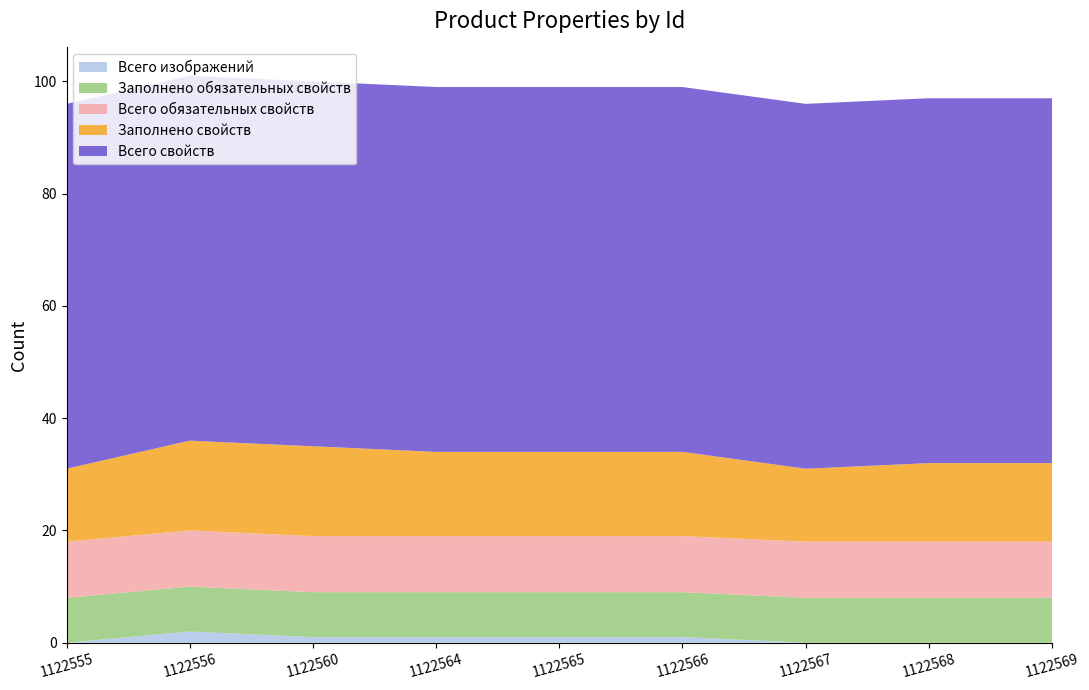

Reading left to right, what are all the values shown in this chart?

Всего изображений: 0	2	1	1	1	1	0	0	0
Заполнено обязательных свойств: 8	8	8	8	8	8	8	8	8
Всего обязательных свойств: 10	10	10	10	10	10	10	10	10
Заполнено свойств: 13	16	16	15	15	15	13	14	14
Всего свойств: 65	65	65	65	65	65	65	65	65